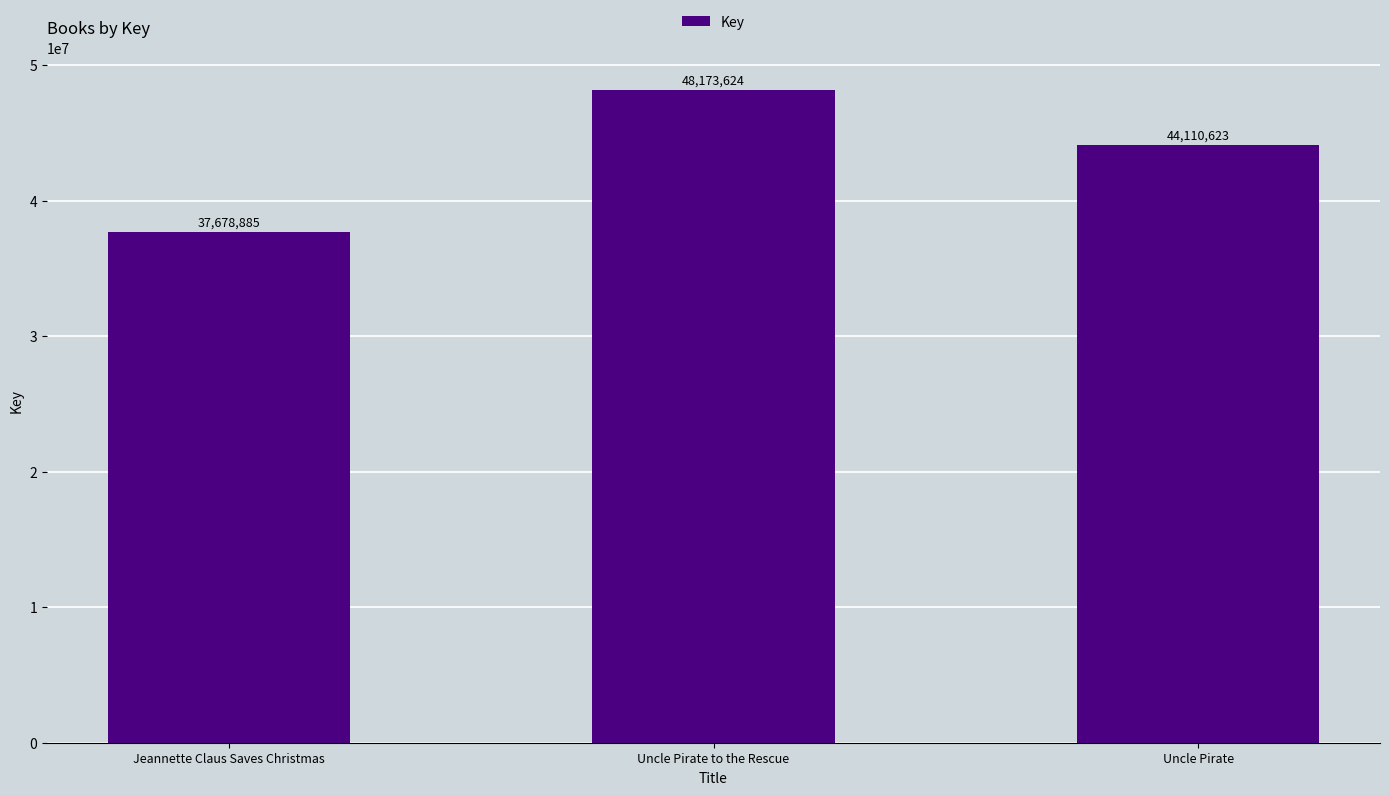

Reading left to right, transcribe all the data shown in this chart.

Jeannette Claus Saves Christmas=37678885	Uncle Pirate to the Rescue=48173624	Uncle Pirate=44110623